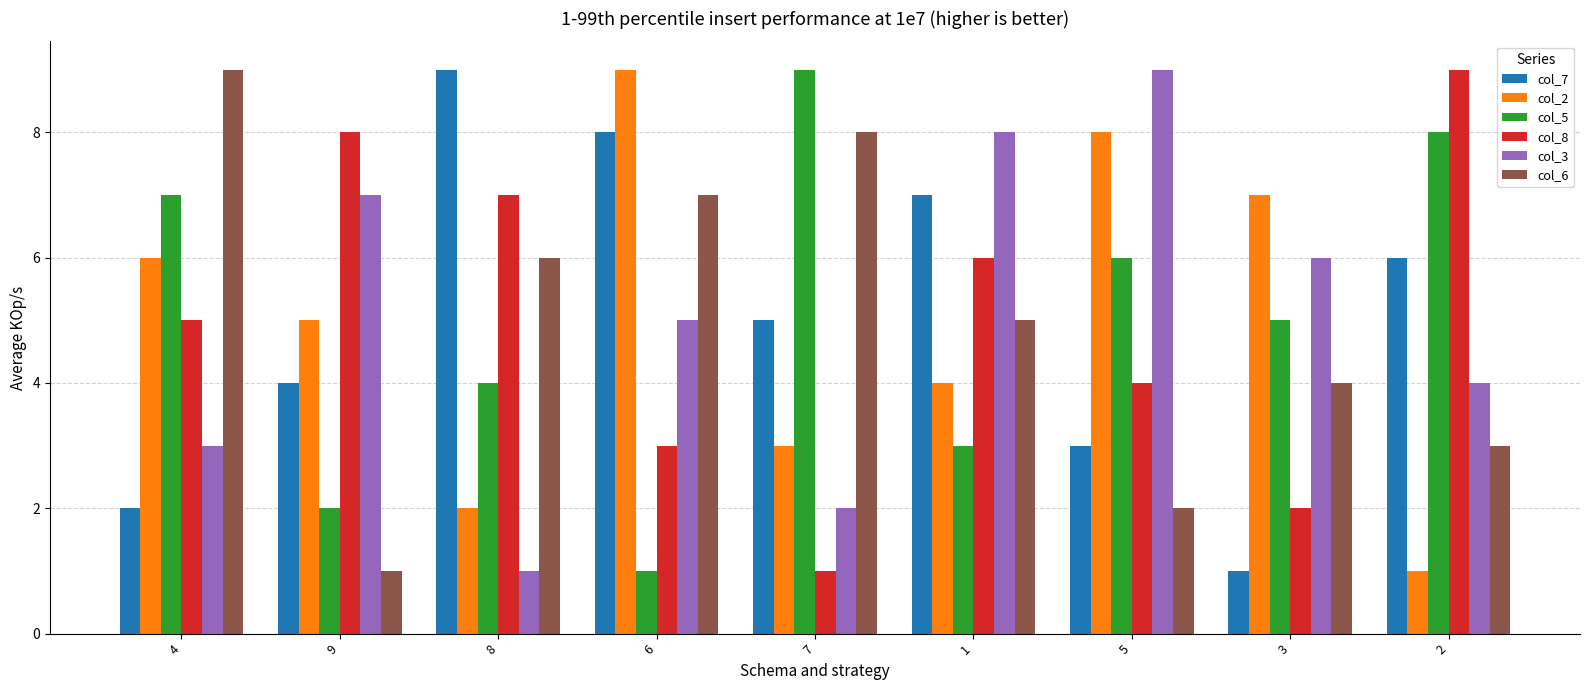

What is the lowest value of the col_3 series?

1